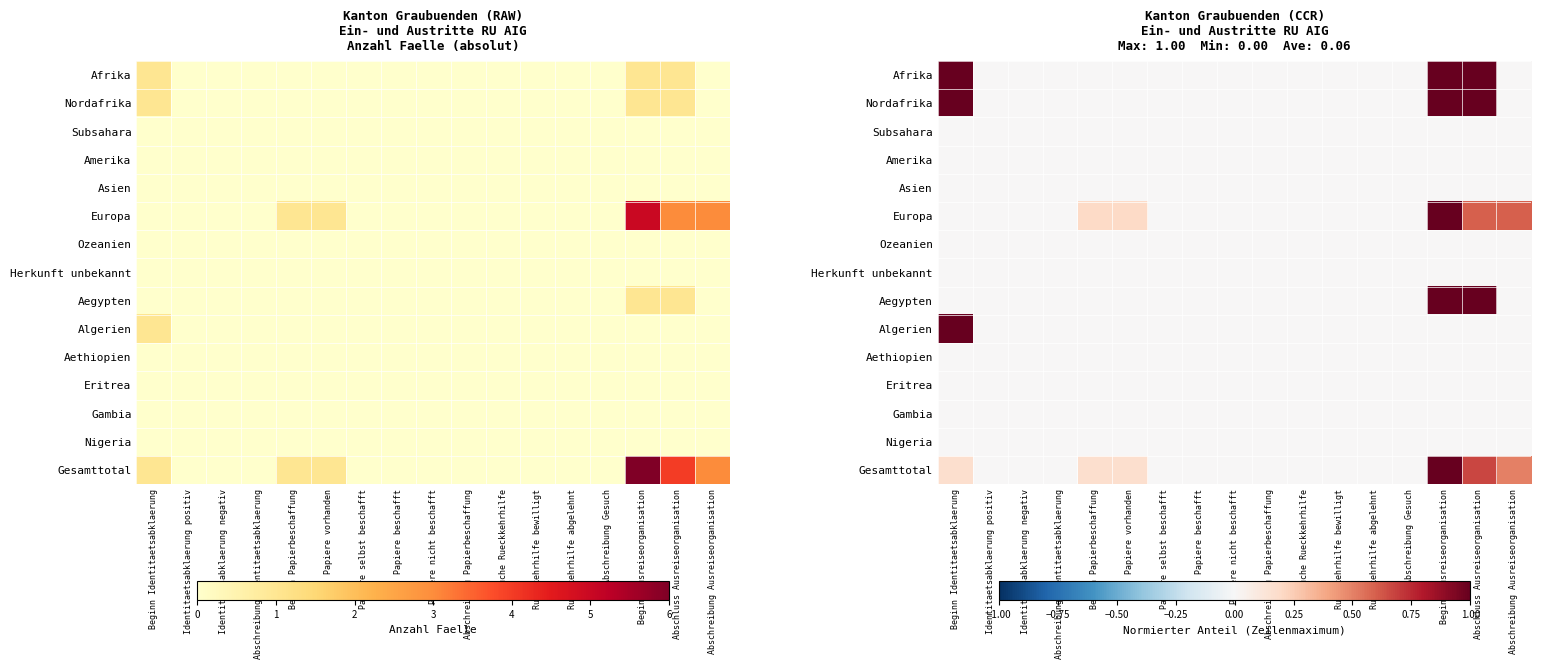

Is the value of Europa at Beginn Identitaetsabklaerung greater than the value of Herkunft unbekannt at Rueckkehrhilfe abgelehnt?

No